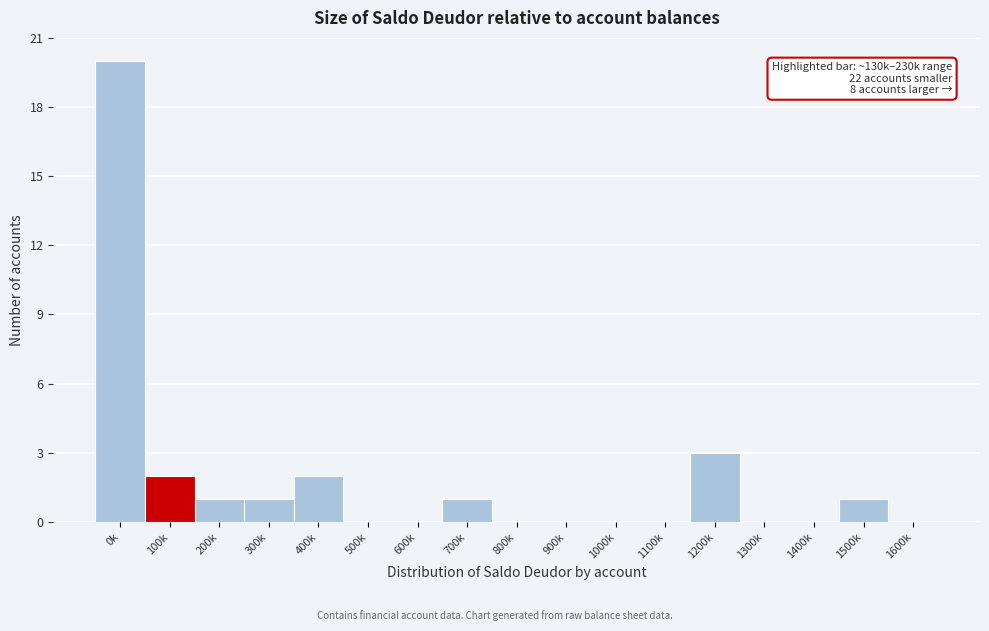

Reading right to left, what are all the values shown in this chart?

1600k=0	1500k=1	1400k=0	1300k=0	1200k=3	1100k=0	1000k=0	900k=0	800k=0	700k=1	600k=0	500k=0	400k=2	300k=1	200k=1	100k=2	0k=20